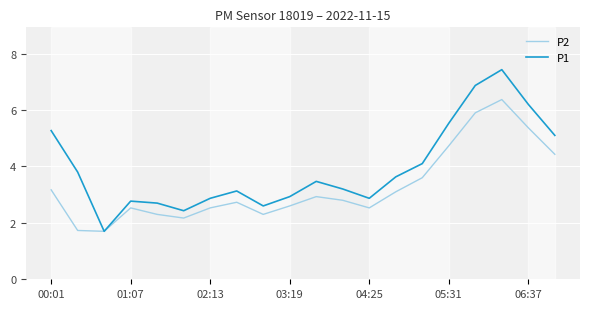

Rank the series by their average value, from lowest to highest.

P2, P1